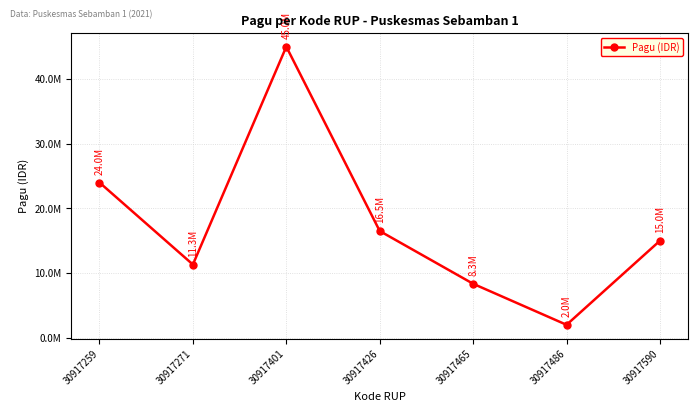

Which label corresponds to the largest value in the chart?

30917401